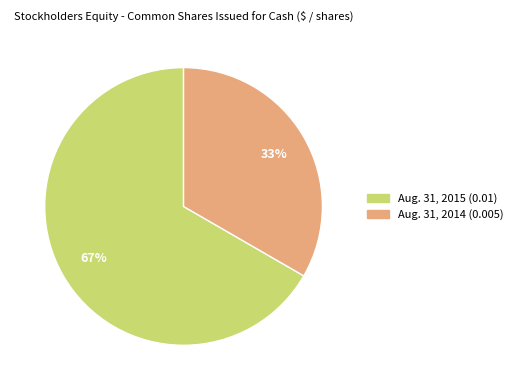

The Aug. 31, 2014 (0.005) slice represents 43% of the pie. True or false?

False